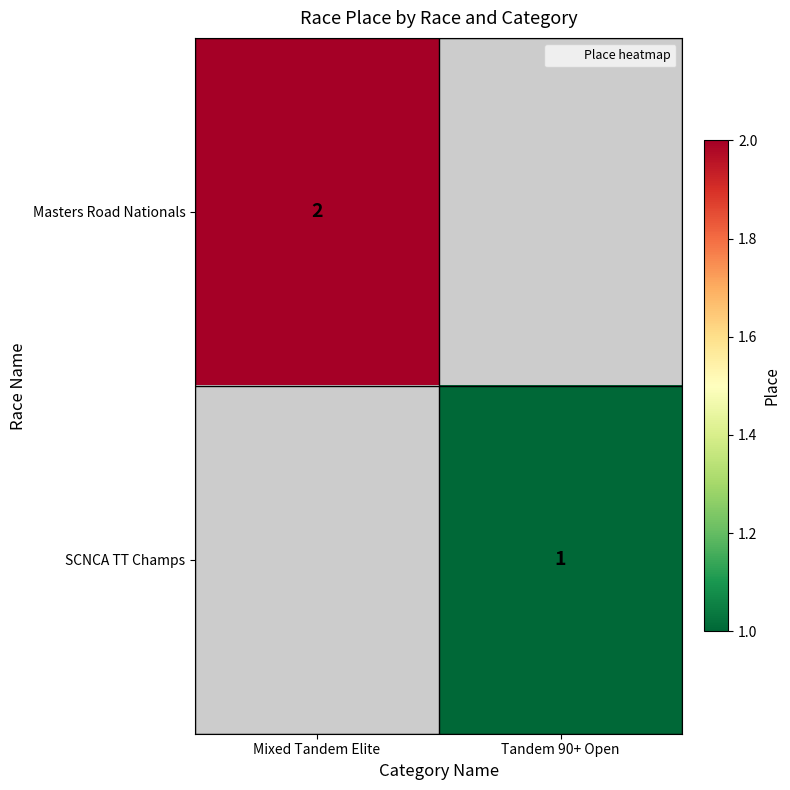

Rank the series by their maximum value, from highest to lowest.

Masters Road Nationals, SCNCA TT Champs